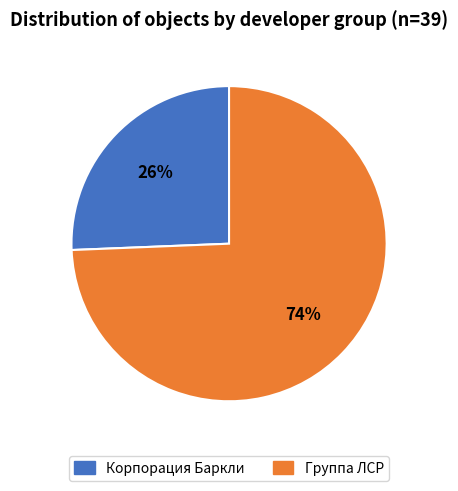

Does any single category account for the majority?

Yes